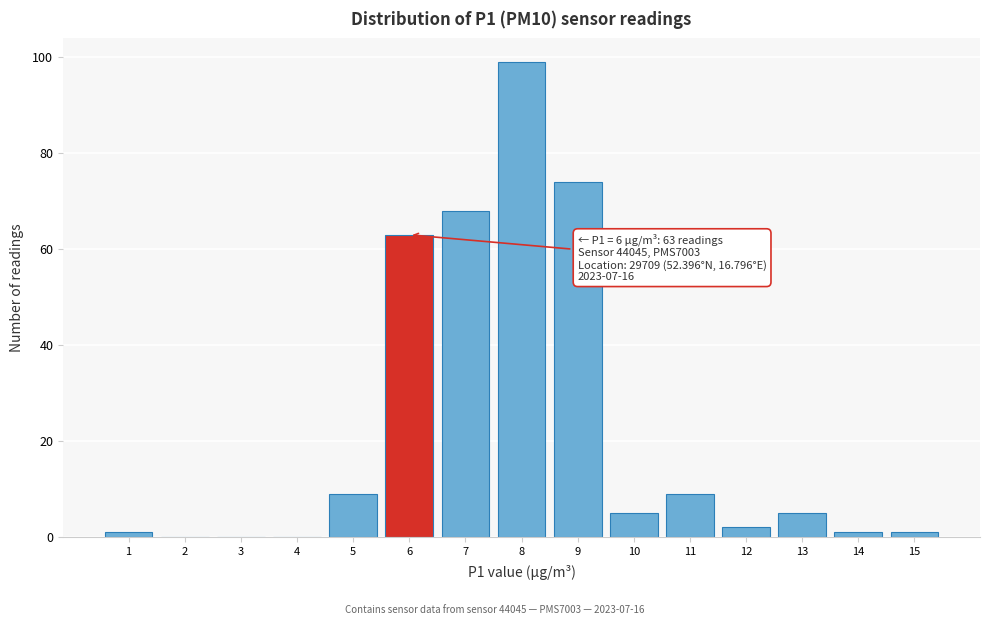

Over which range of the x-axis is the bar tallest?

7.5 to 8.5